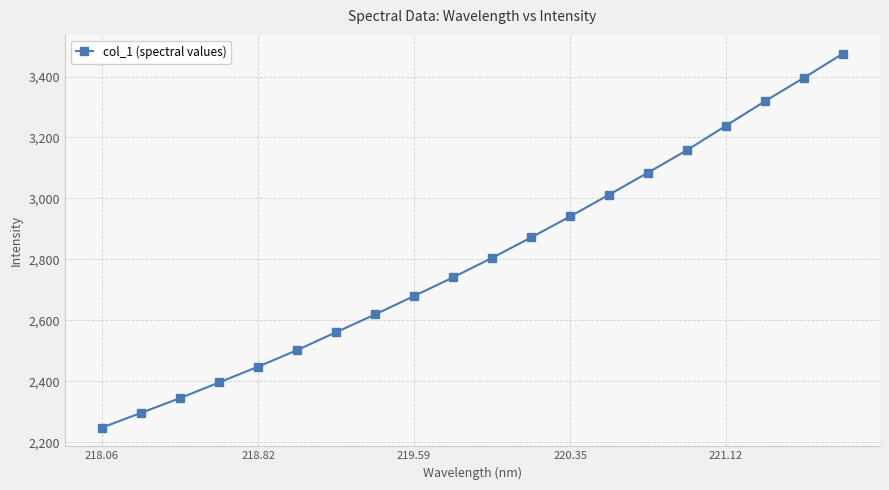

What is the sum of all values?

56143.1